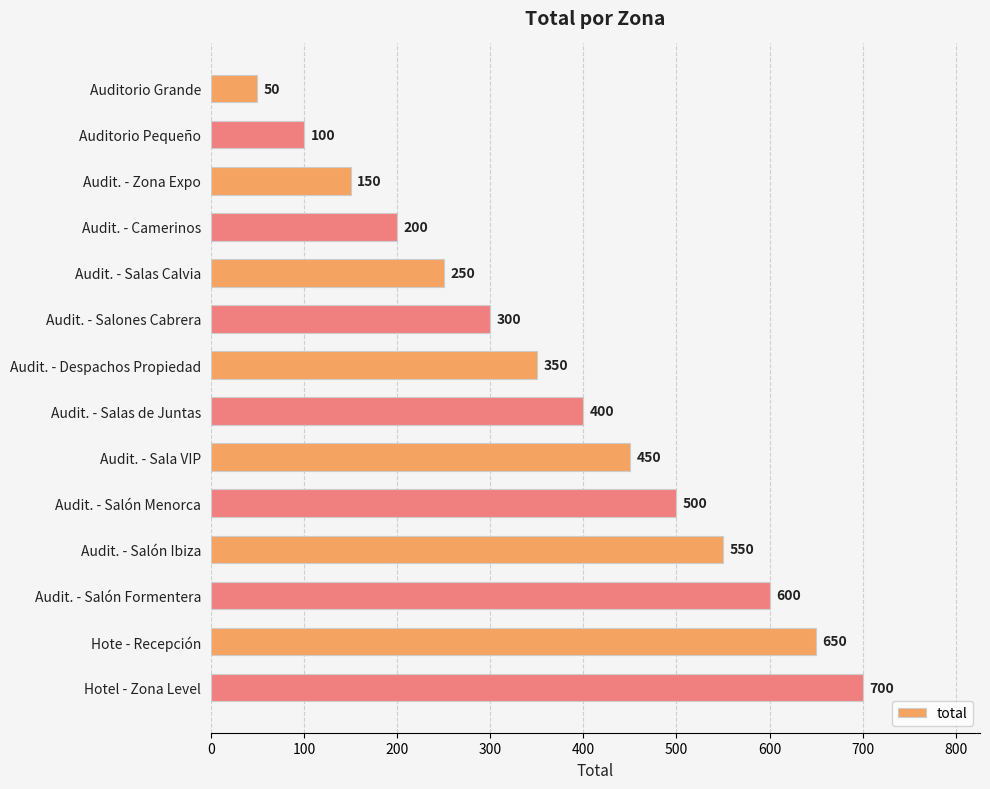

What is the change in value from Audit. - Salón Menorca to Audit. - Salón Ibiza?

+50